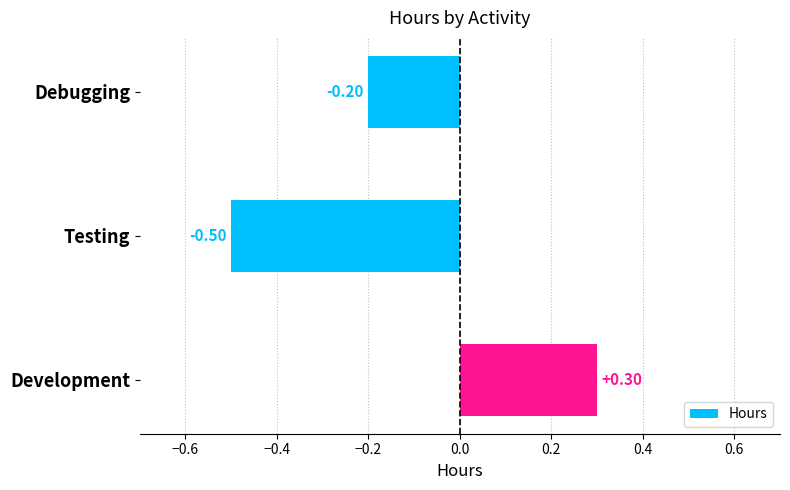

Where is the data nearest to the value 0?

Debugging